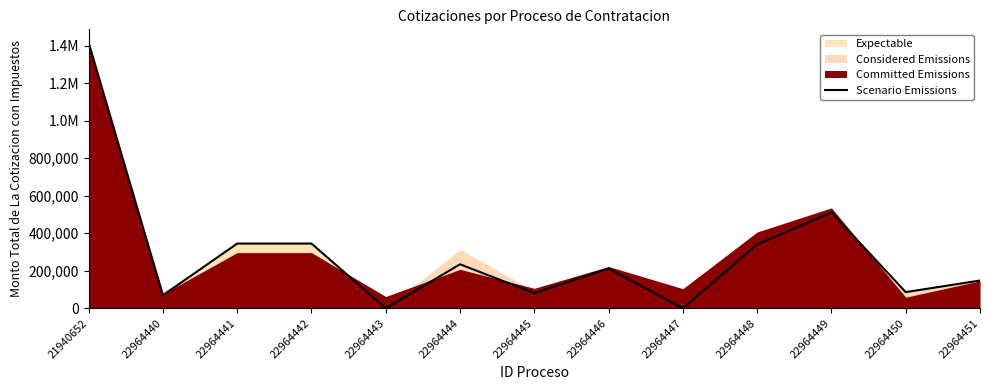

Reading right to left, extract all data points from this chart.

22964451=147975.2	22964450=86163.3	22964449=510980.0	22964448=340638.4	22964447=0.0	22964446=212498.9	22964445=80869.4	22964444=234386.9	22964443=0.0	22964442=344895.8	22964441=344895.8	22964440=69600.0	21940652=1415537.9